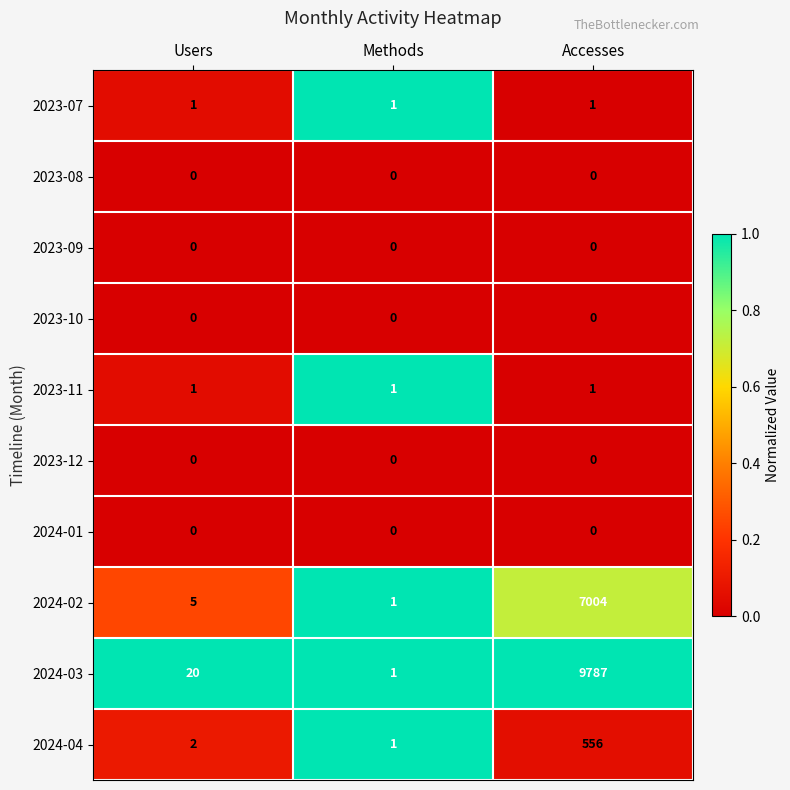

Reading left to right, list all the values displayed in this chart.

2023-07: 1	1	1
2023-08: 0	0	0
2023-09: 0	0	0
2023-10: 0	0	0
2023-11: 1	1	1
2023-12: 0	0	0
2024-01: 0	0	0
2024-02: 5	1	7004
2024-03: 20	1	9787
2024-04: 2	1	556